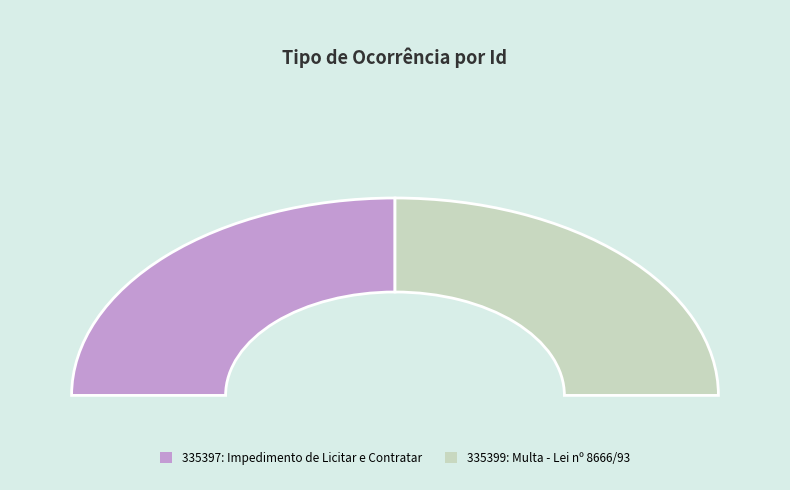

What is the ratio of the value at 335399 to the value at 335397?

1.0